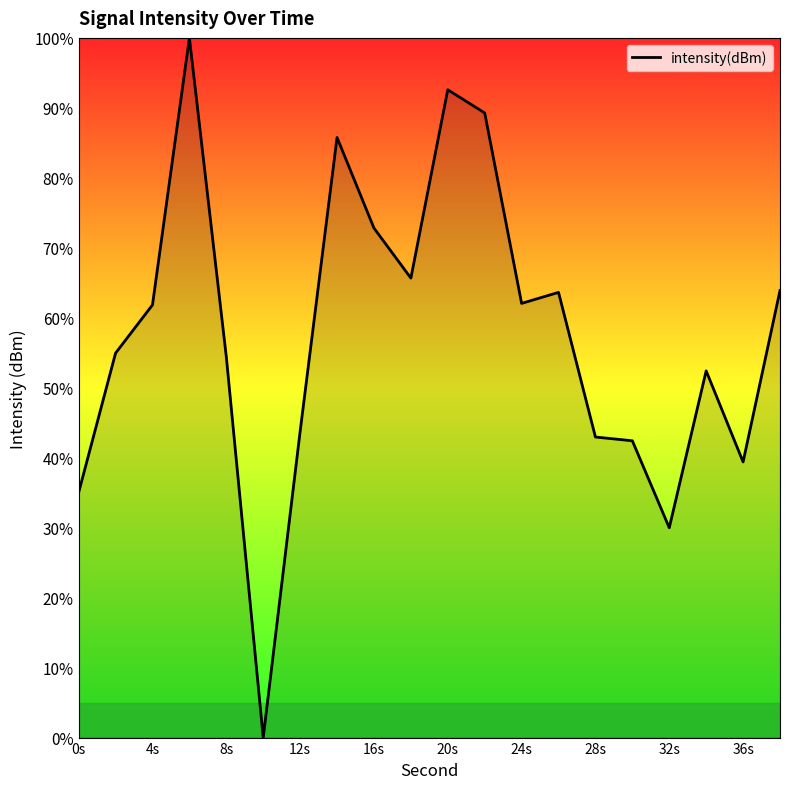

What is the difference between the maximum and minimum values?

100.0